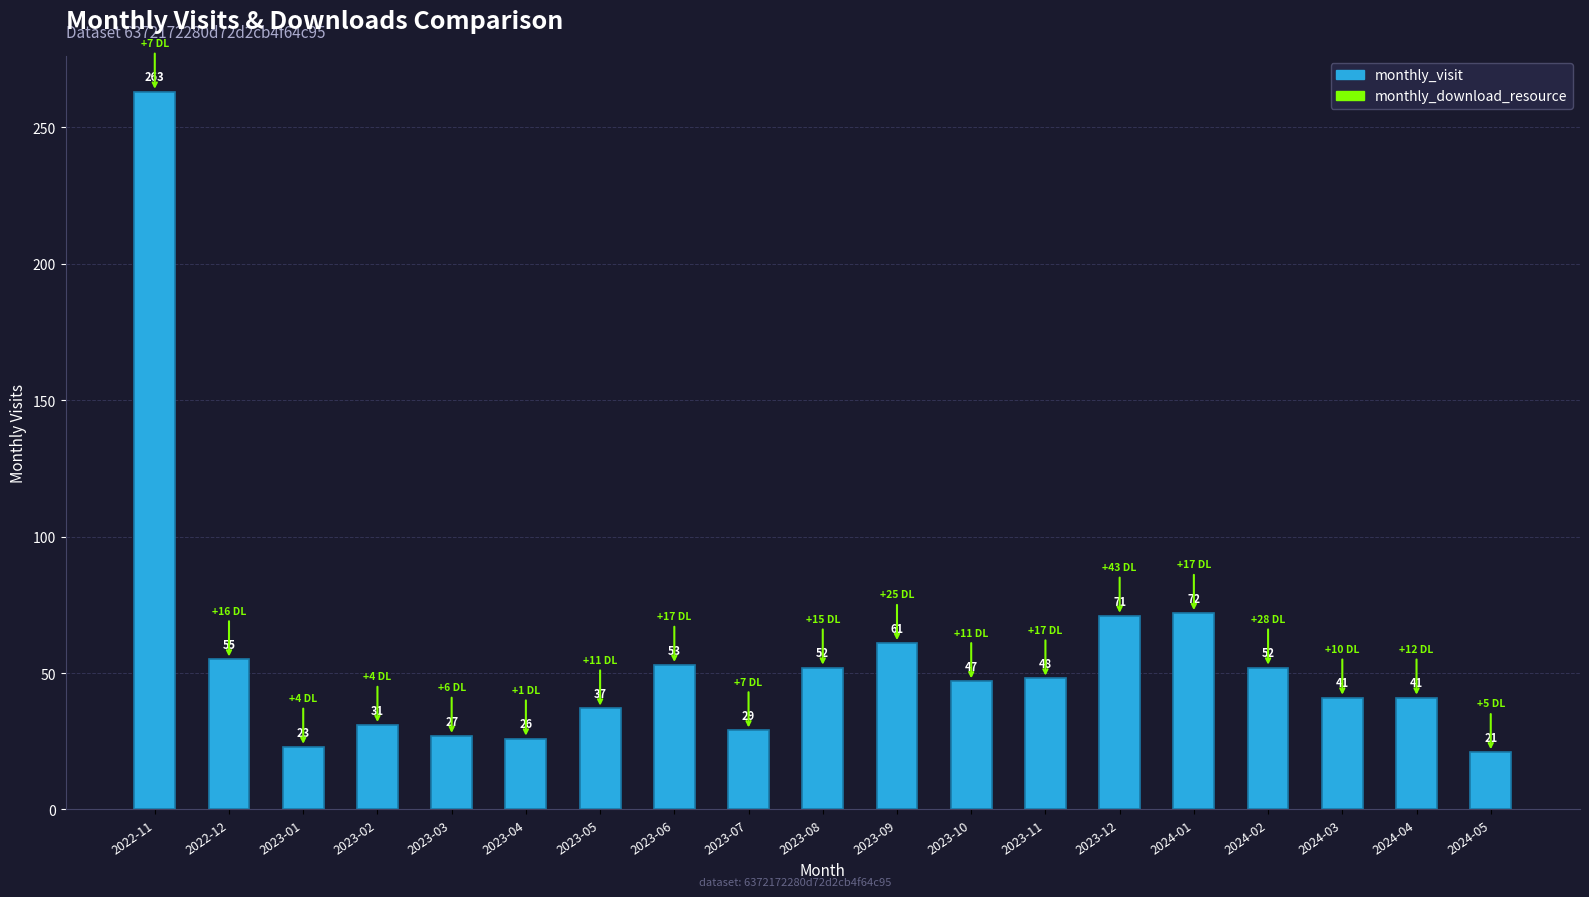

Reading left to right, extract all data points from this chart.

263	55	23	31	27	26	37	53	29	52	61	47	48	71	72	52	41	41	21